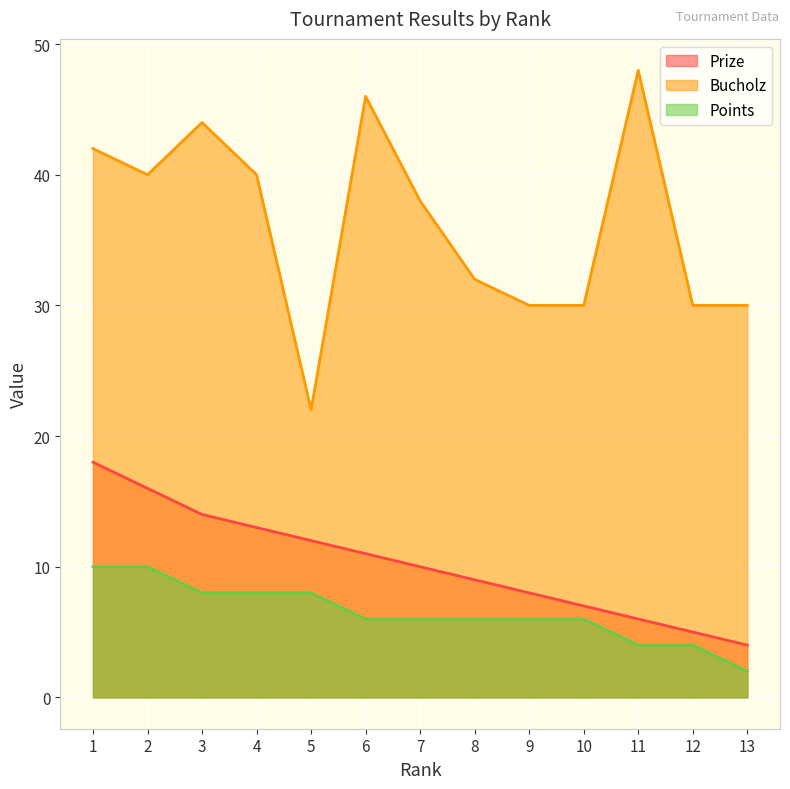

How many series are shown in this chart?

3